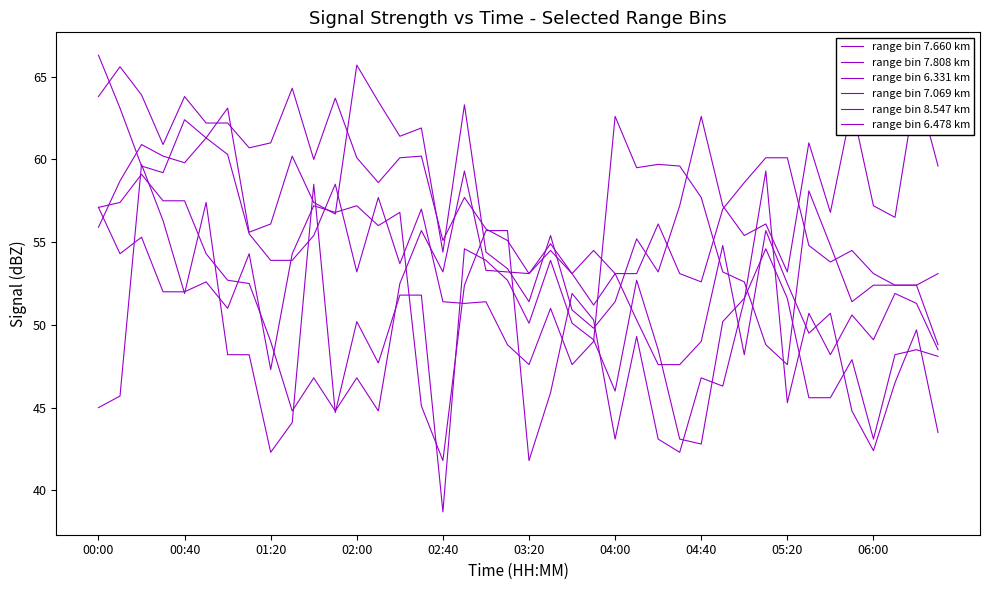

How many lines are shown in the chart?

6